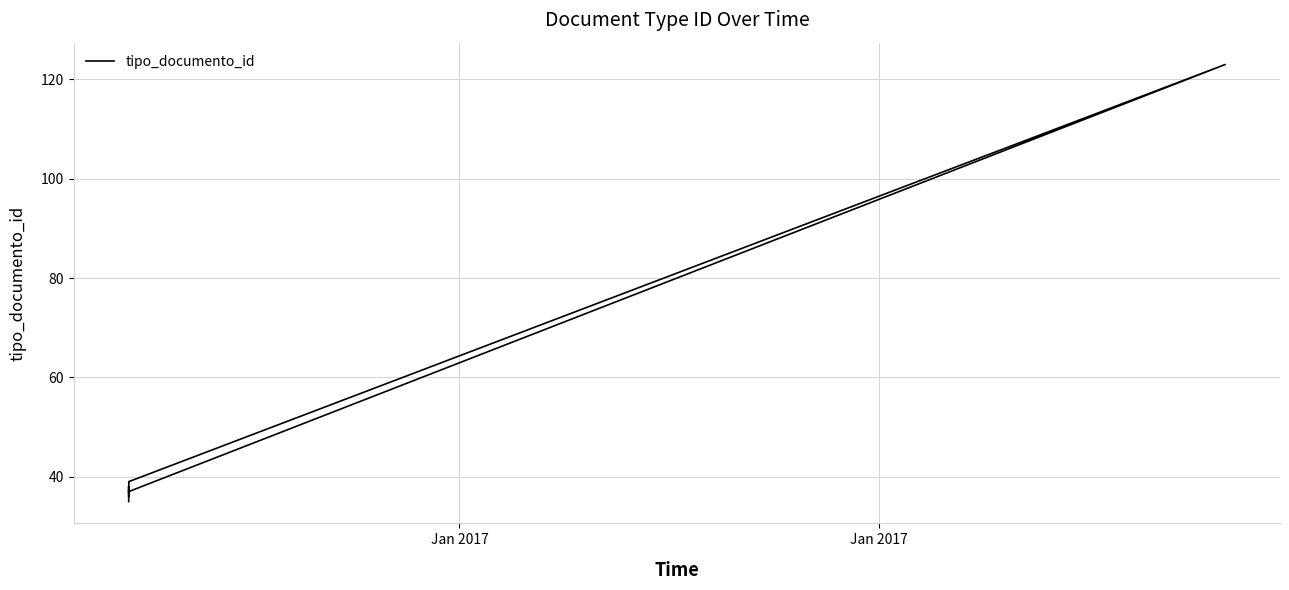

Count the number of categories in the chart.

10